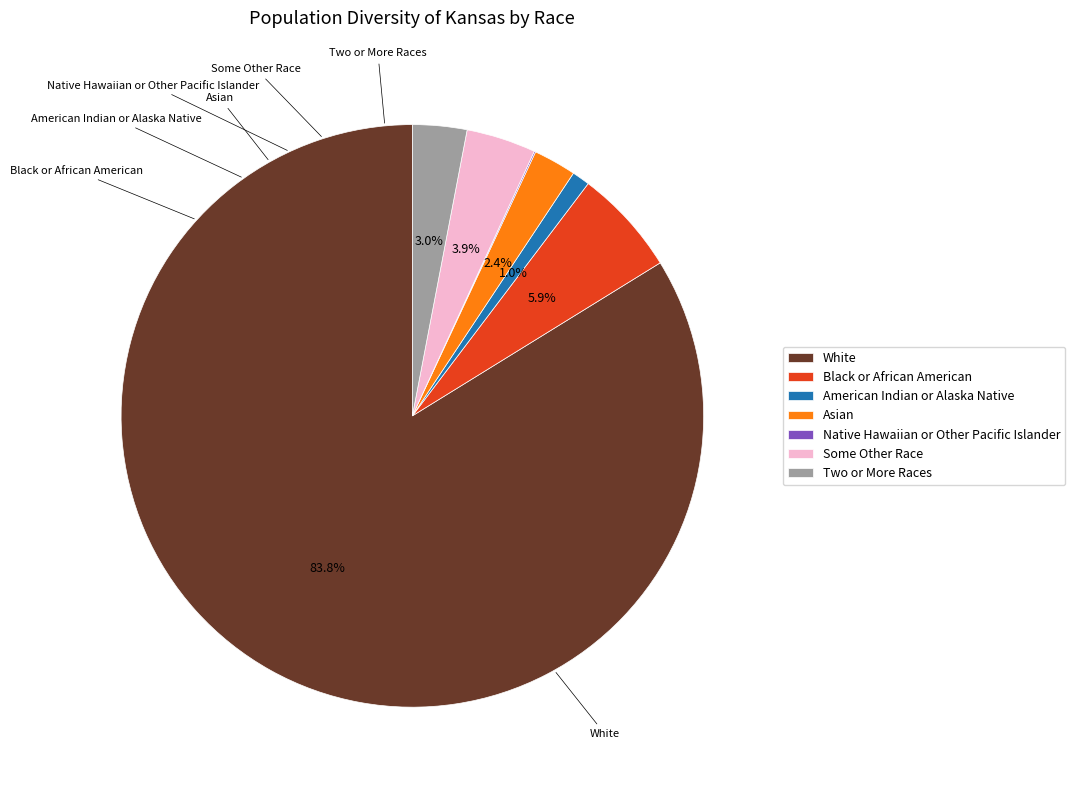

Does White account for over 50% of the chart?

Yes